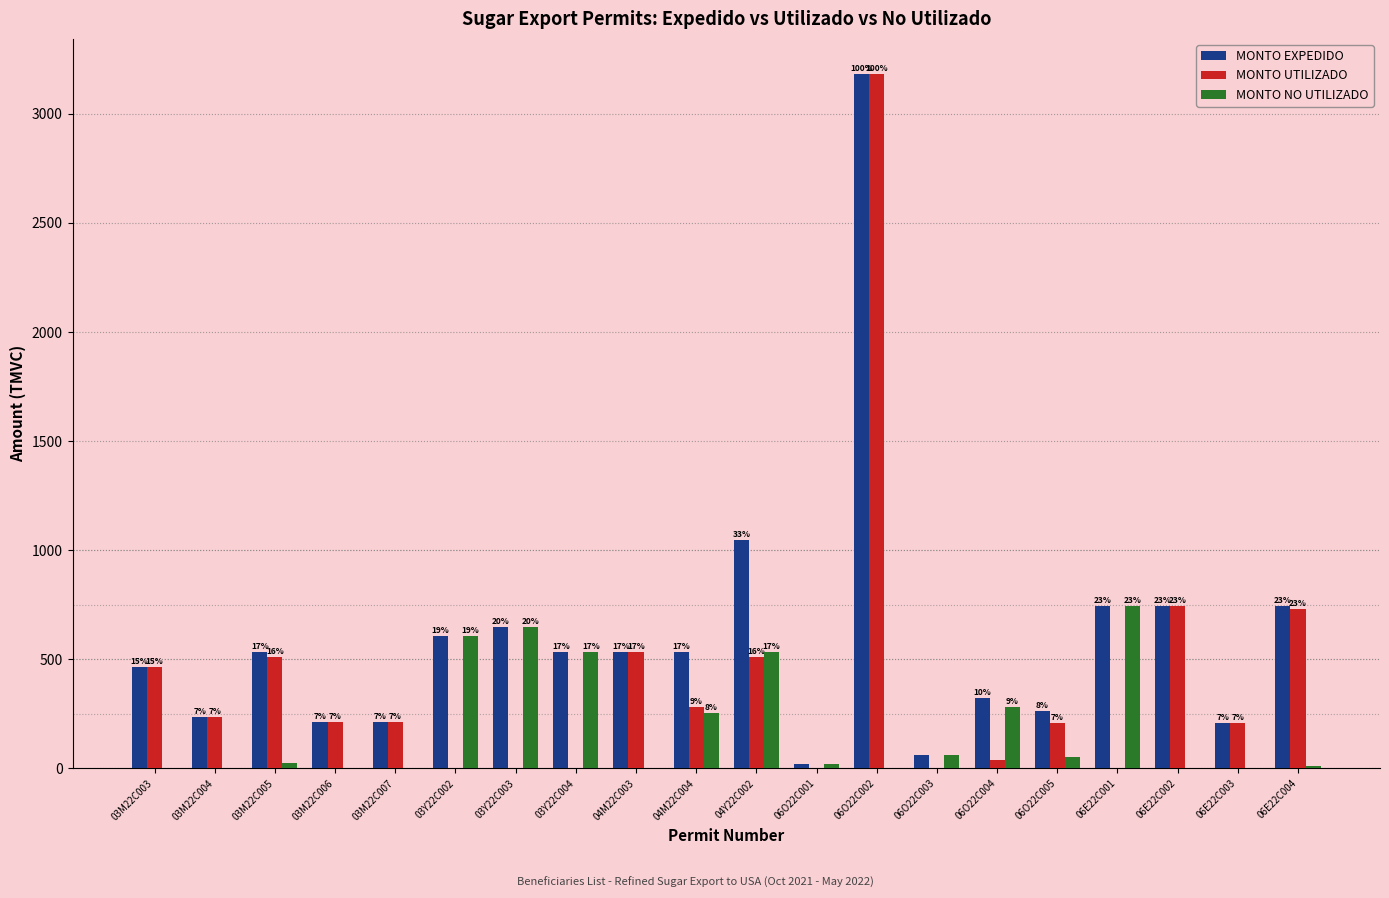

What are all the series names shown in the legend?

MONTO EXPEDIDO, MONTO UTILIZADO, MONTO NO UTILIZADO